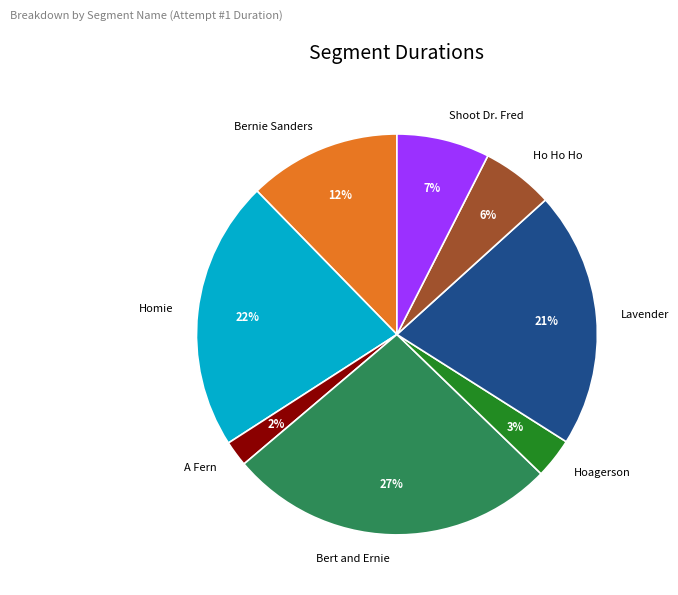

Combined, do A Fern and Hoagerson account for over 50%?

No